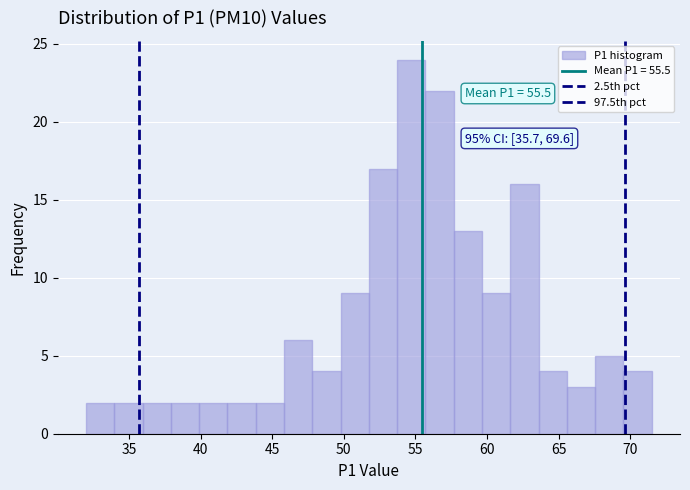

Around what value on the x-axis is the tallest bar? Give the approximate position of its centre, as read against the axis.

54.5